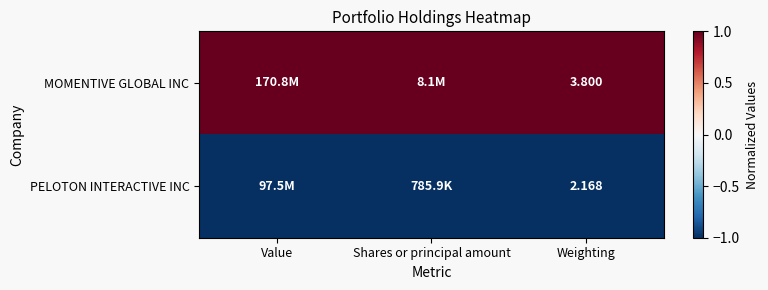

Rank the series at Weighting from highest to lowest value.

MOMENTIVE GLOBAL INC, PELOTON INTERACTIVE INC